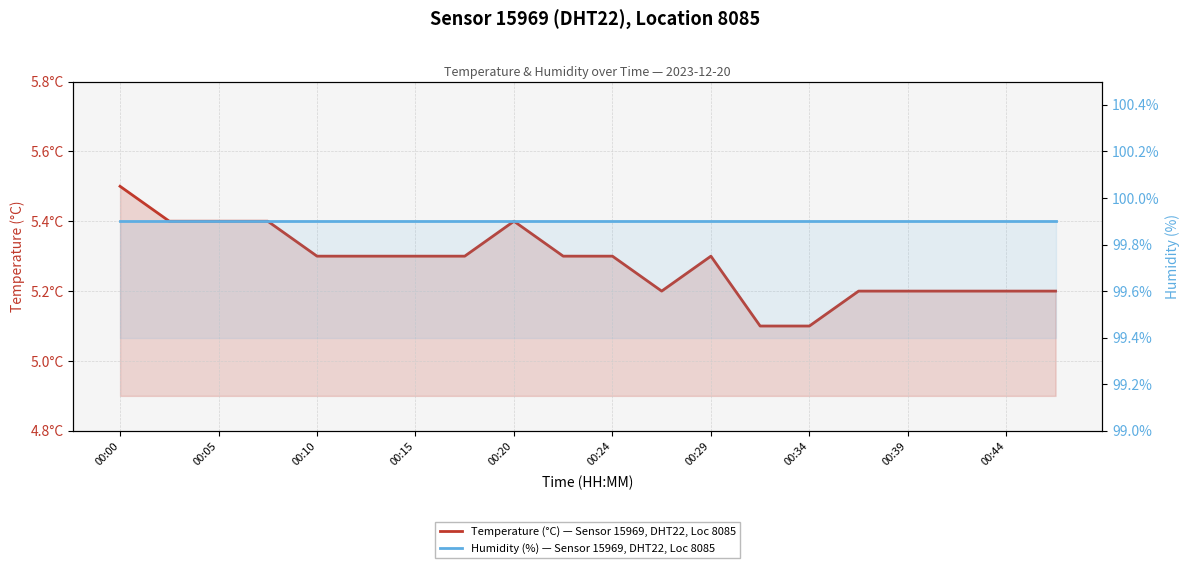

Does the chart display data point markers on the line(s)?

No